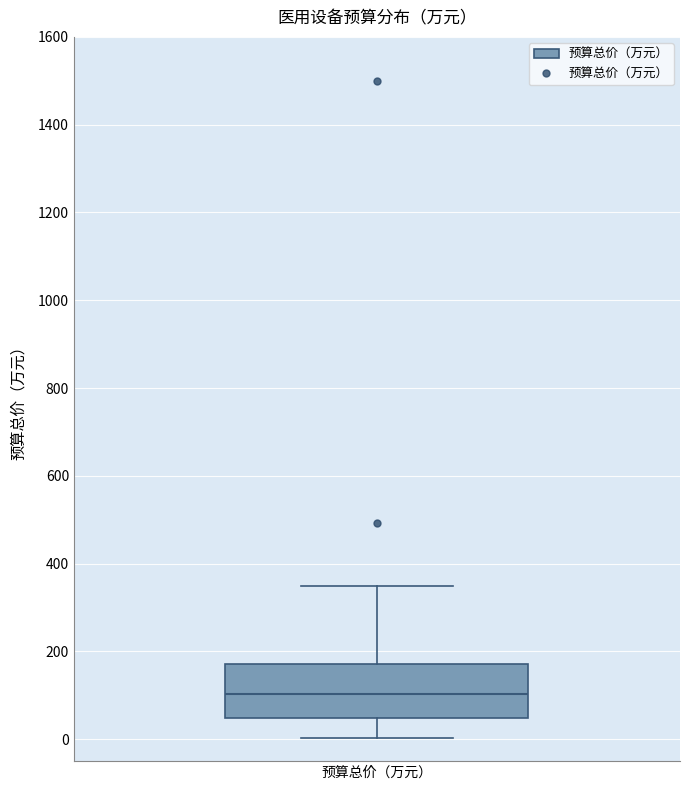

Transcribe this box plot: give where the median line is, the range the box spans, and where the two whiskers end, as read against the y-axis. The values are not printed on the chart, so give them approximately, as read against the axis.

median 100, box 40 to 180, whiskers 0 to 360